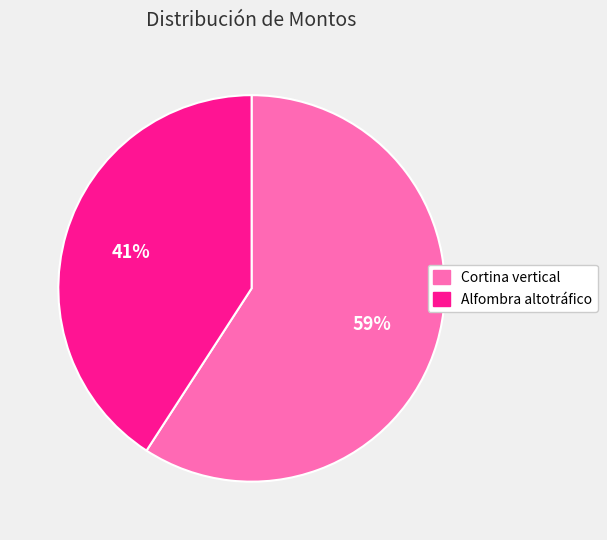

What is the majority slice?

Cortina vertical